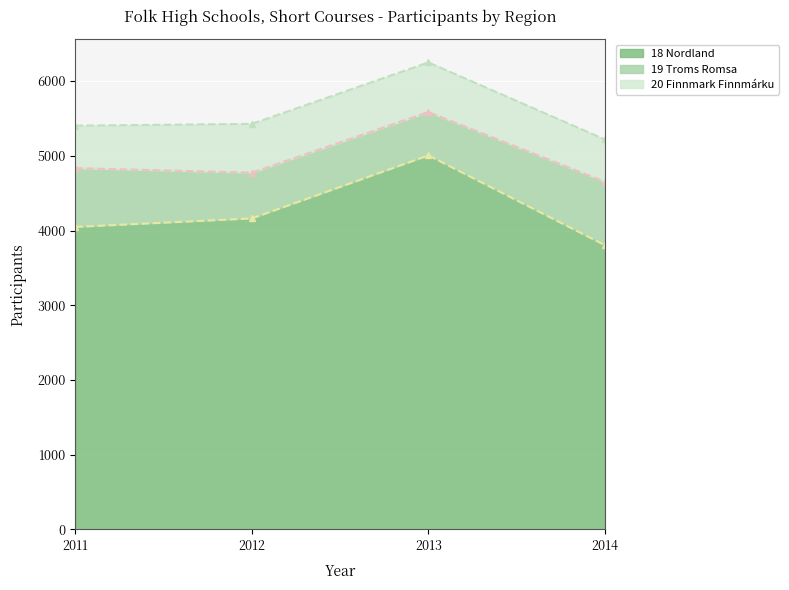

Is the value of 19 Troms Romsa at 2012 greater than the value of 18 Nordland at 2013?

No